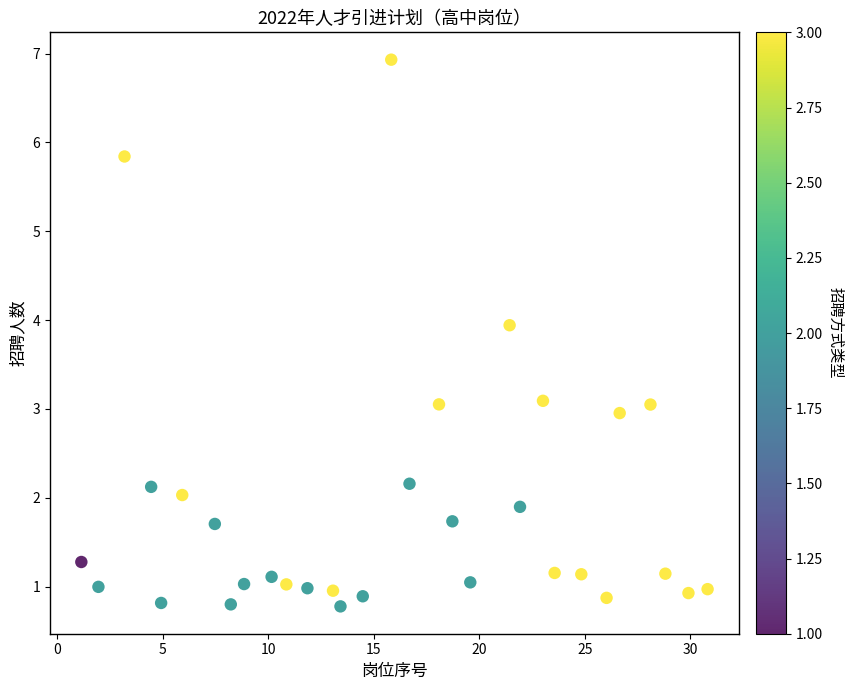

What is the range of Y values (max minus min)?

6.2